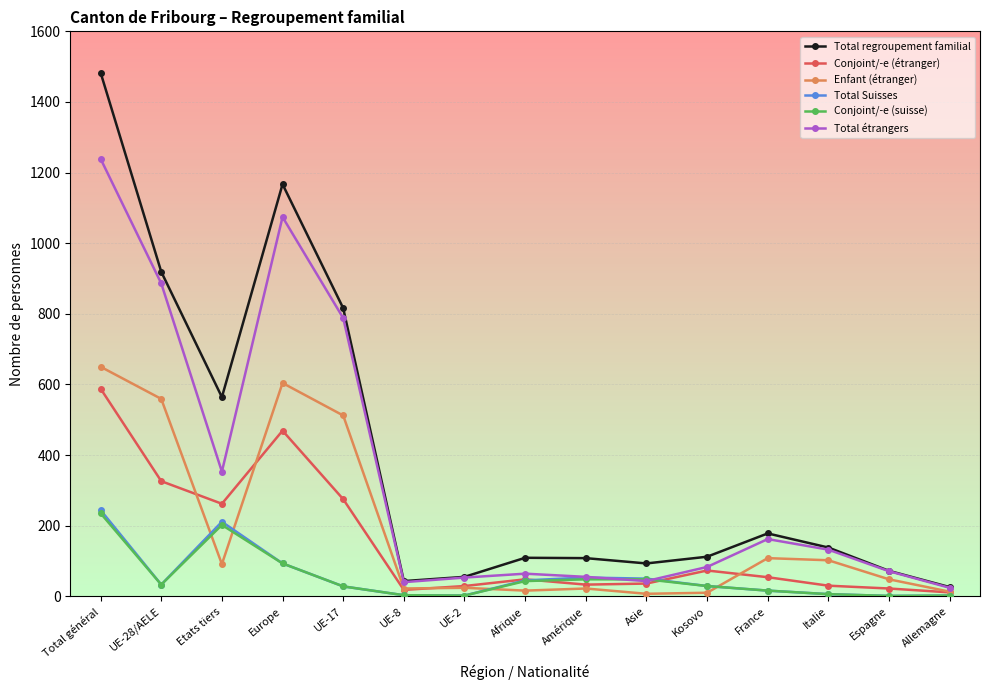

Which series changed the most between UE-28/AELE and Allemagne?

Total regroupement familial